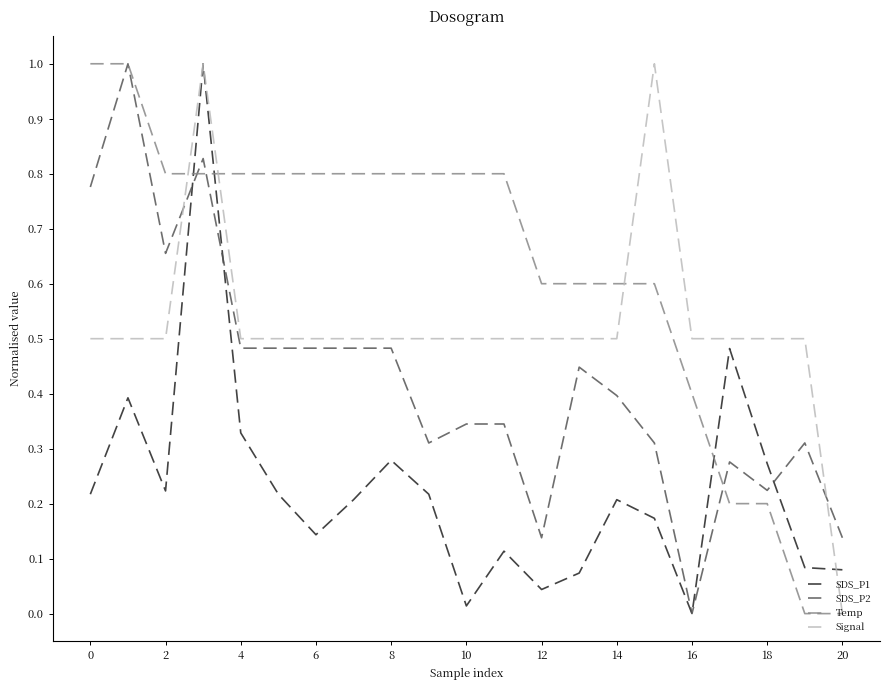

List the series in order of their overall mean, highest first.

Temp, Signal, SDS_P2, SDS_P1